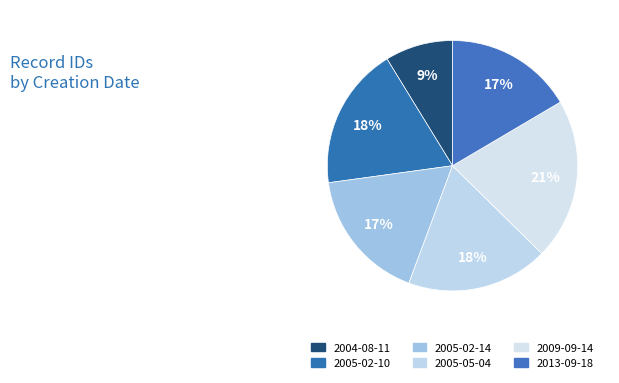

Count the number of slices in the pie.

6